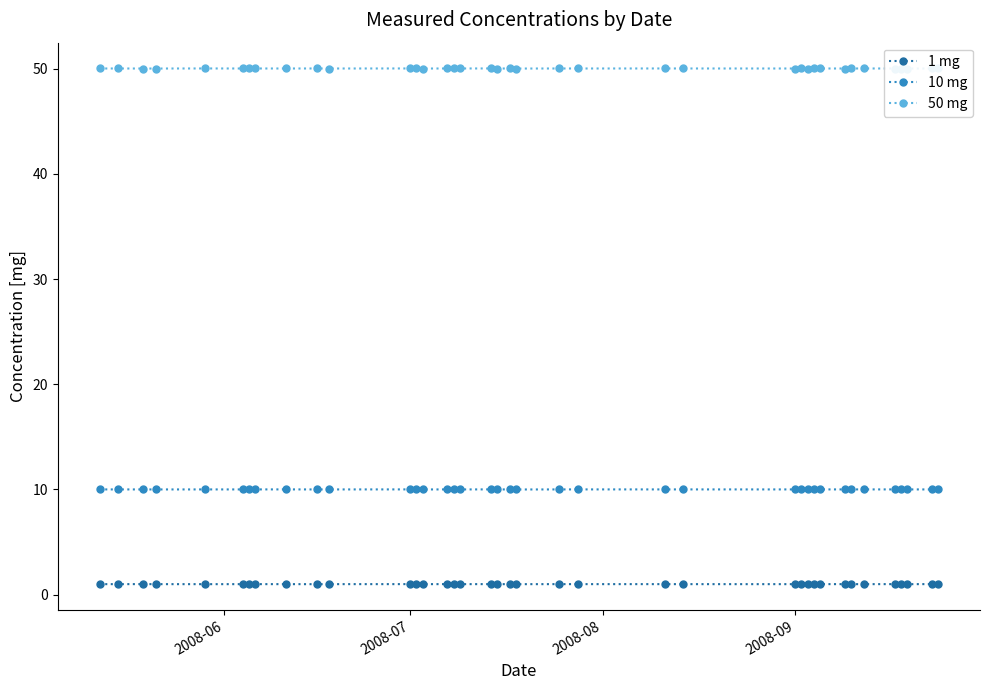

True or false: 1 mg and 10 mg cross at least once.

False